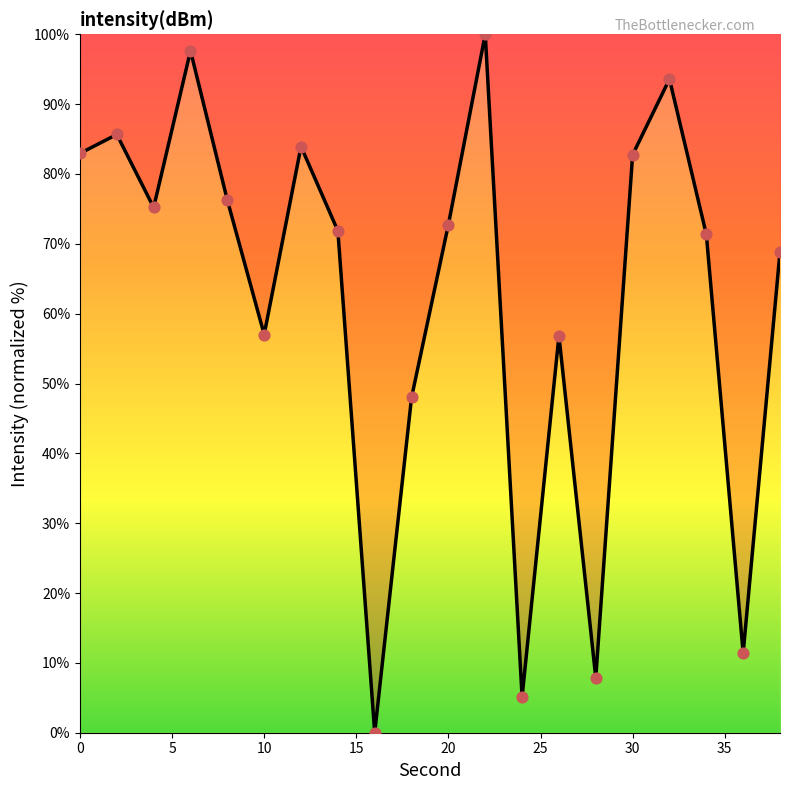

What is the maximum value shown in the chart?

100.0